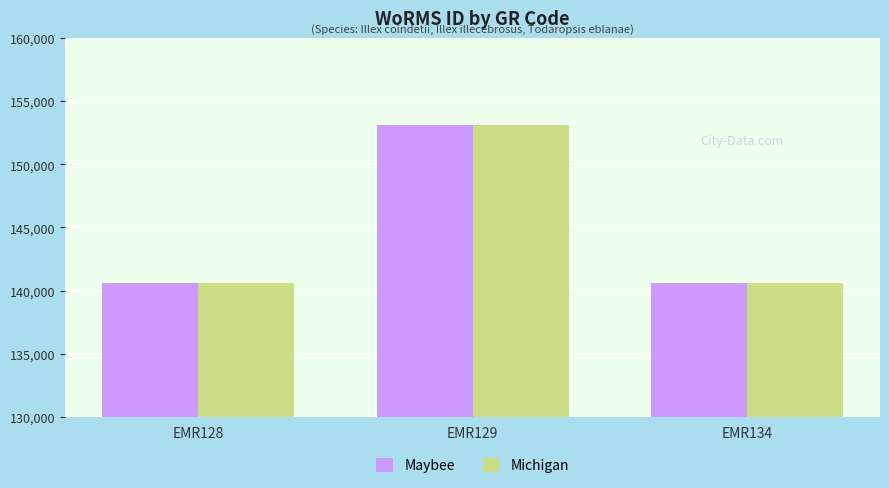

Are the bars grouped side by side (vs. stacked)?

Yes